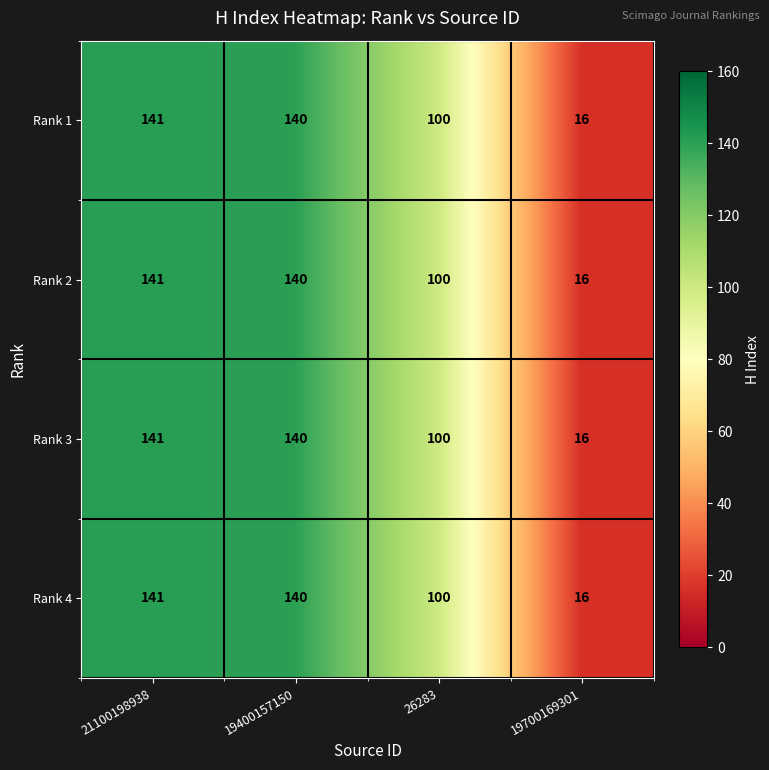

Reading right to left, list all the values displayed in this chart.

Rank 1: 19700169301=16	26283=100	19400157150=140	21100198938=141
Rank 2: 19700169301=16	26283=100	19400157150=140	21100198938=141
Rank 3: 19700169301=16	26283=100	19400157150=140	21100198938=141
Rank 4: 19700169301=16	26283=100	19400157150=140	21100198938=141